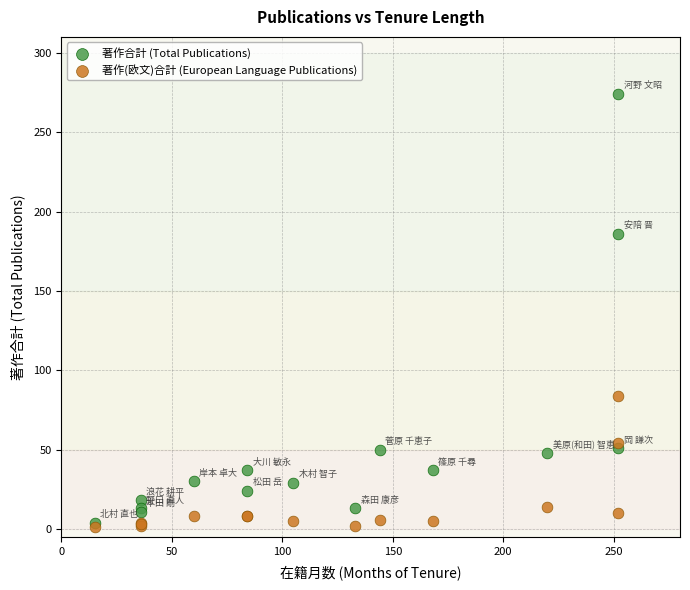

In the 著作合計 (Total Publications) series, what Y value is closest to 139?

186